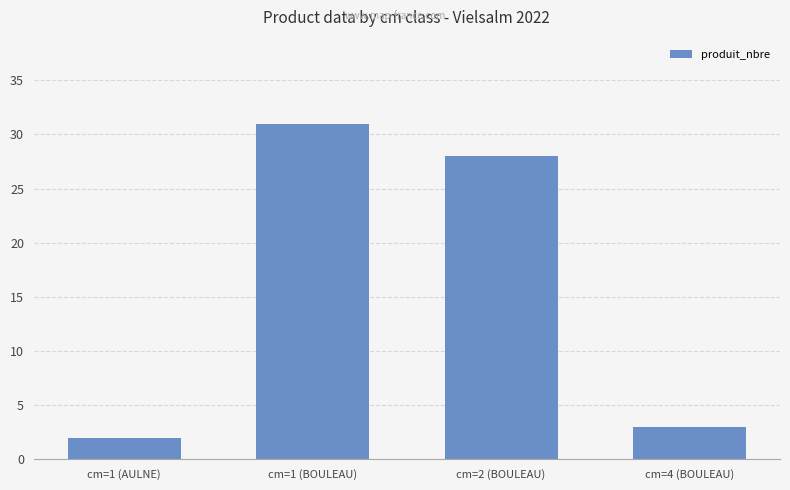

The chart shows a value of 28 at cm=2 (BOULEAU). True or false?

True